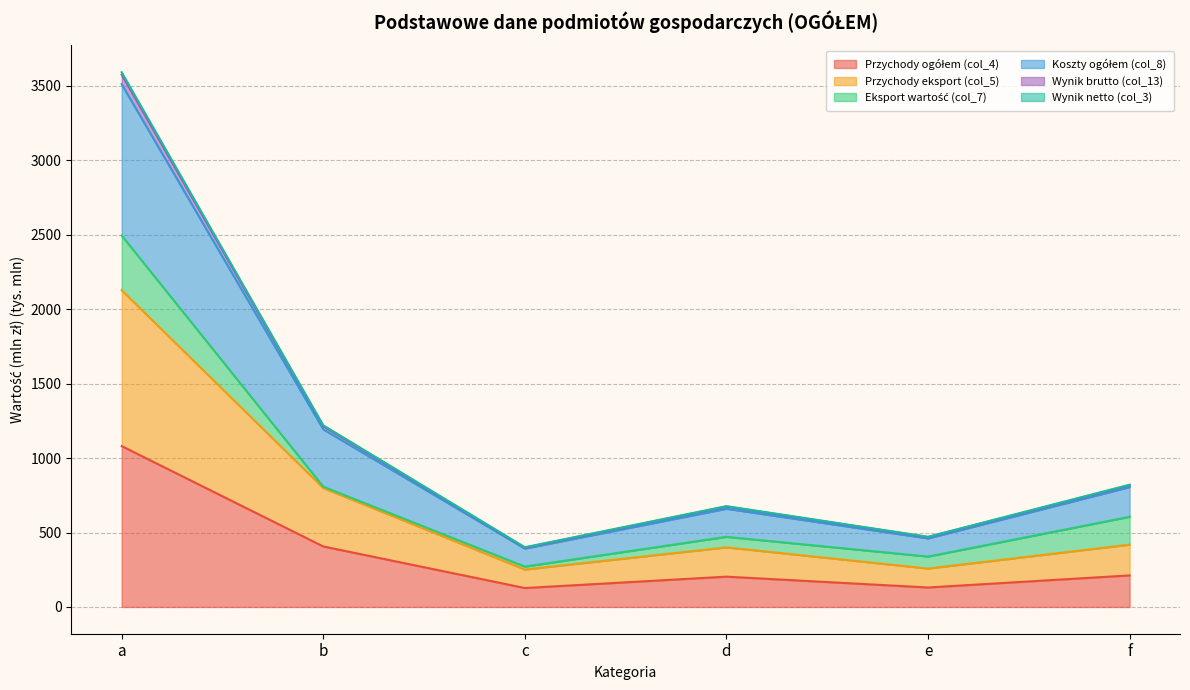

At which category is the sum across all series the highest?

a